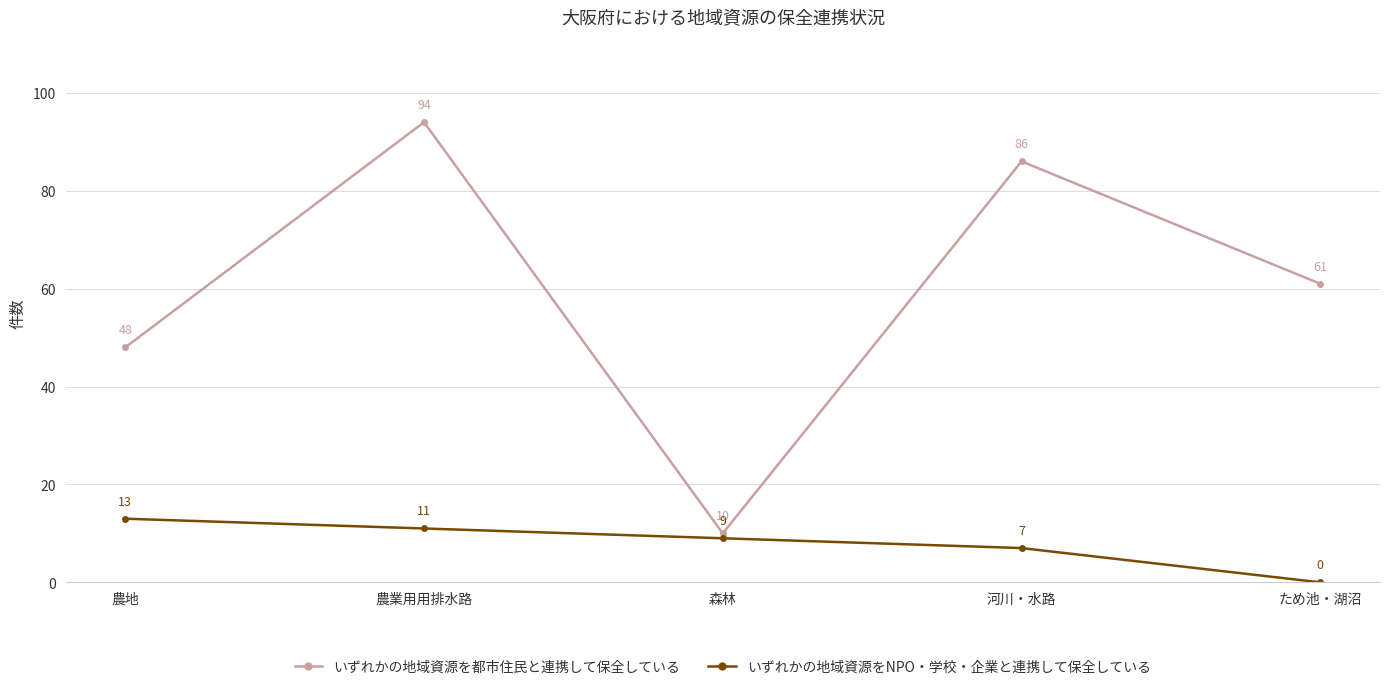

At 農業用用排水路, list the series in order from smallest to largest.

いずれかの地域資源をNPO・学校・企業と連携して保全している, いずれかの地域資源を都市住民と連携して保全している